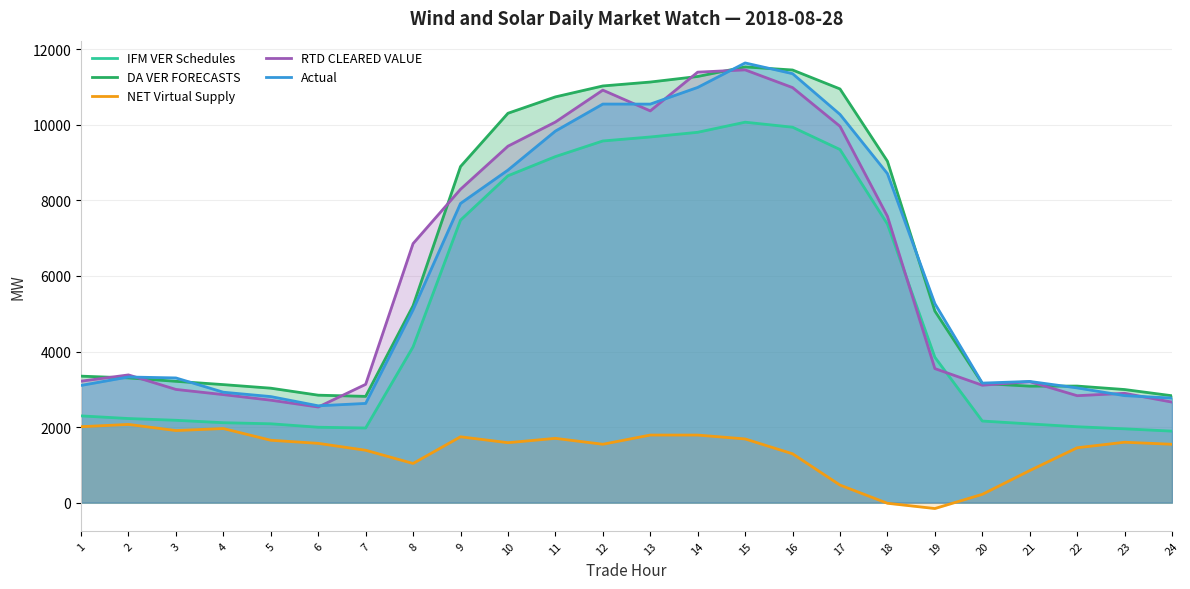

Between 7 and 6, which is larger?

6